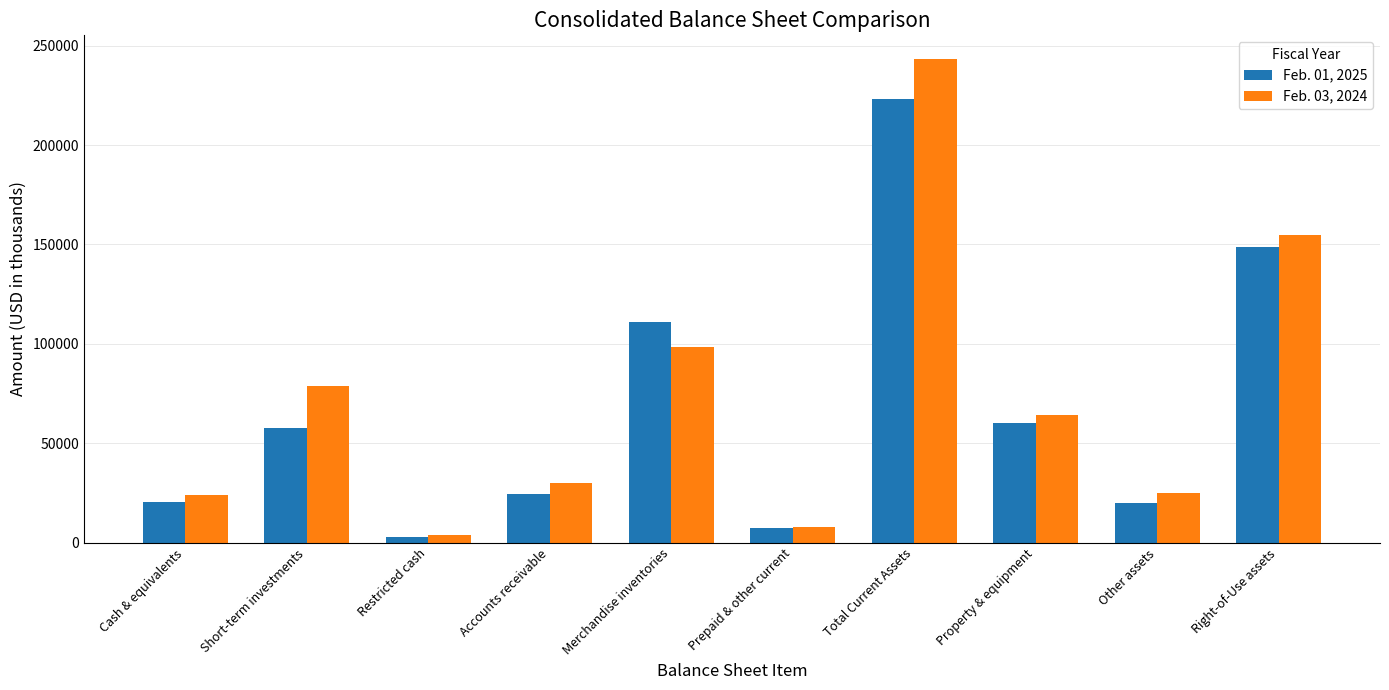

Where is Feb. 01, 2025 nearest to the value 112992?

Merchandise inventories